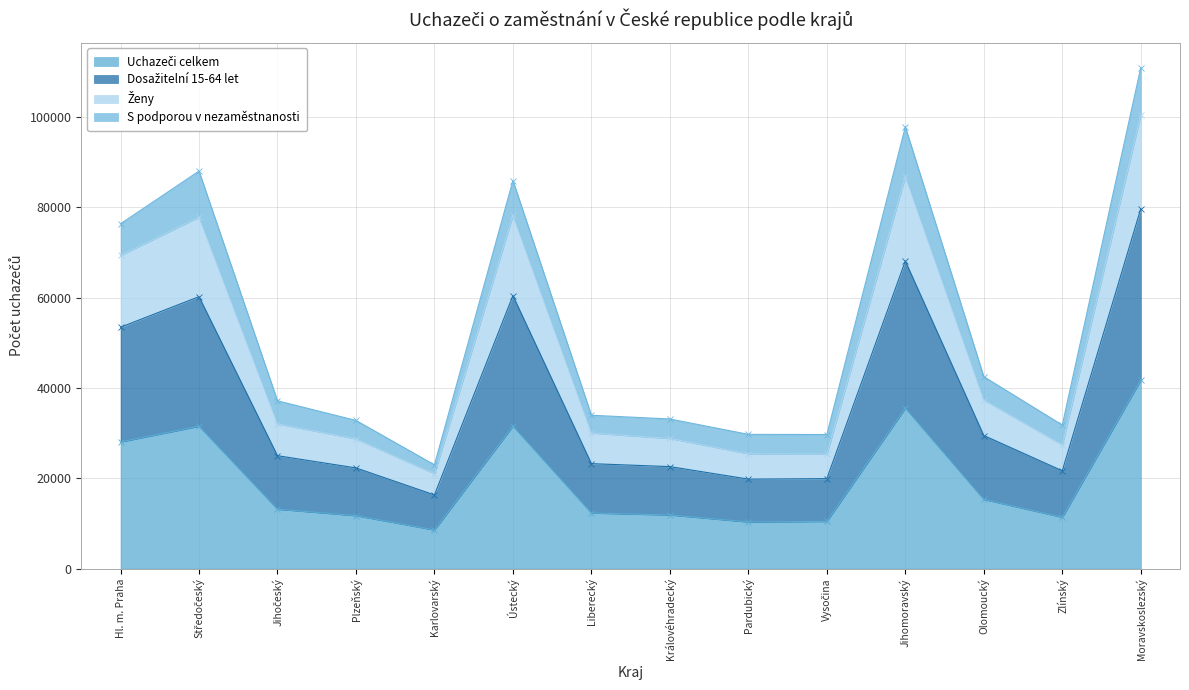

The Dosažitelní 15-64 let series shows 105281 at Jihomoravský. True or false?

False